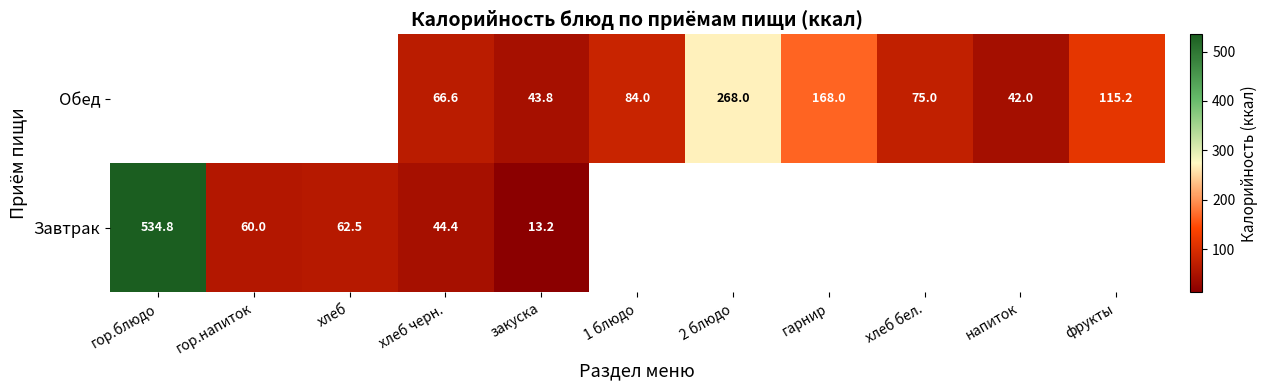

What is the minimum value for Завтрак?

13.2